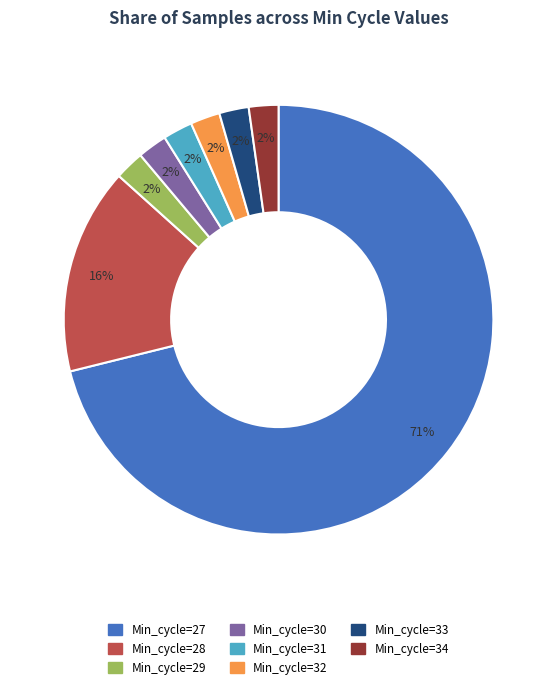

Is the sum of Min_cycle=31 and Min_cycle=28 greater than half?

No